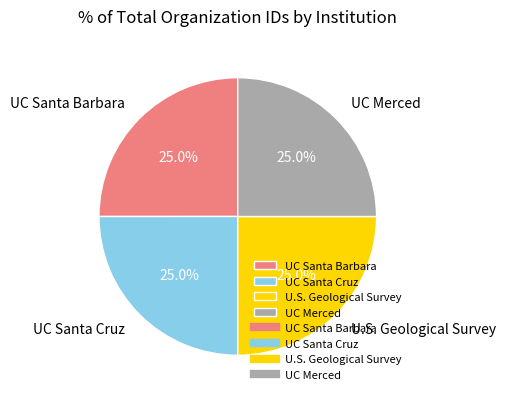

What portion of the pie excludes U.S. Geological Survey?

75.0%